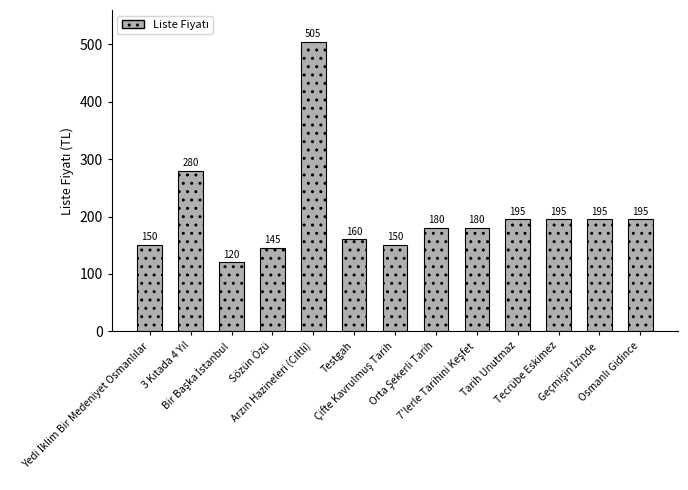

What is the value of the 5th bar from the left?

505